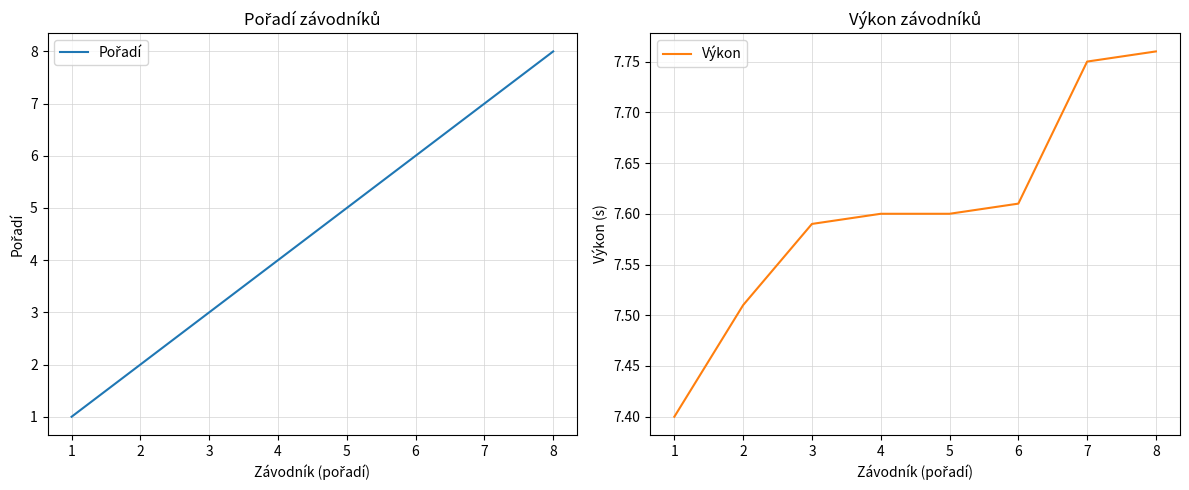

At 2, list the series in order from smallest to largest.

Pořadí, Výkon